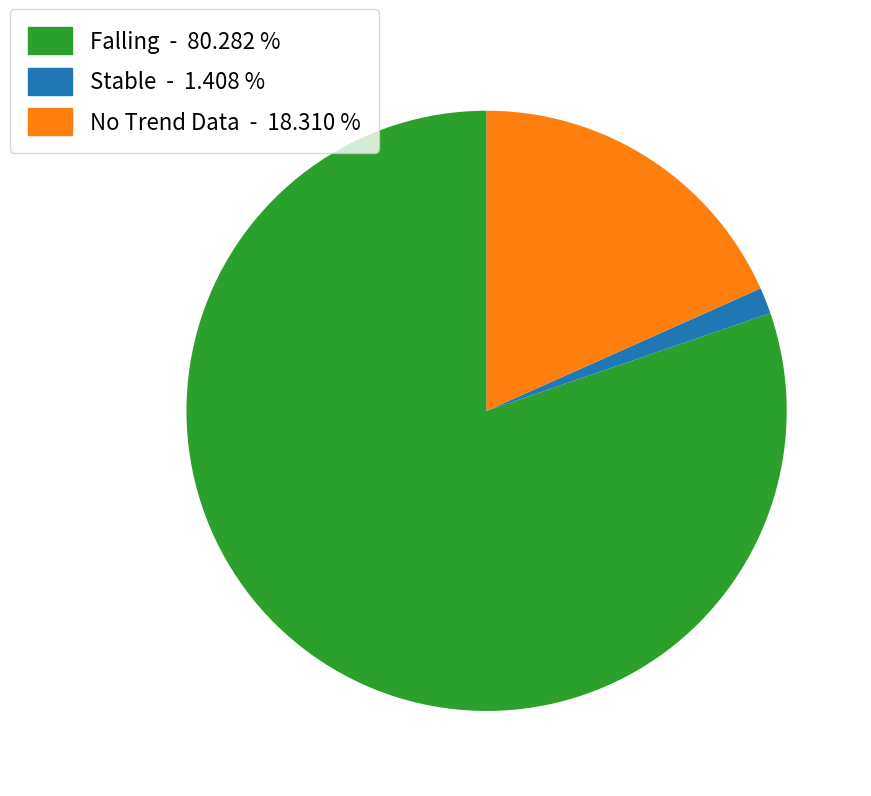

What is the ratio of the value at Falling - 80.282 % to the value at No Trend Data - 18.310 %?

4.4